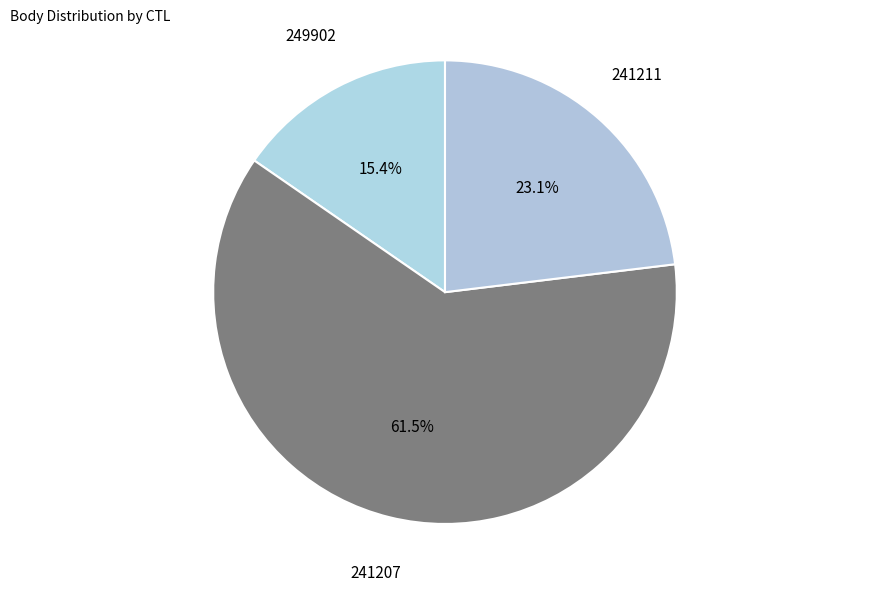

How many segments does this pie chart have?

3